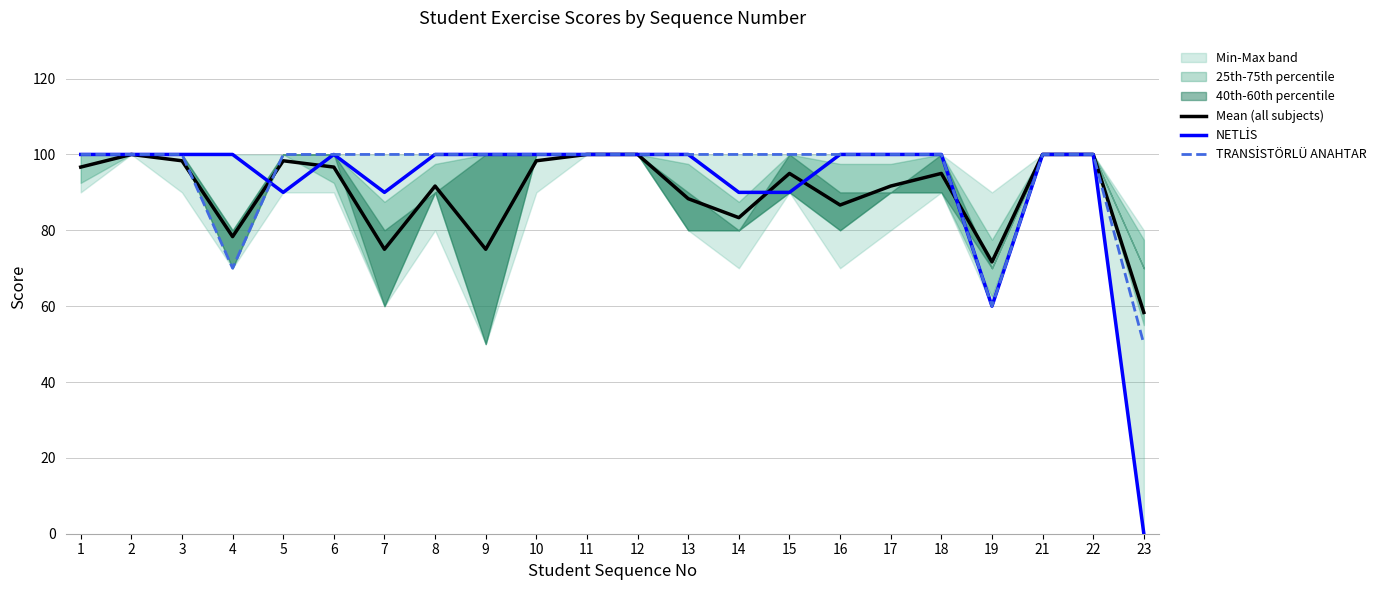

What is the value of the Mean (all subjects) point at the 4th from the left?

78.3